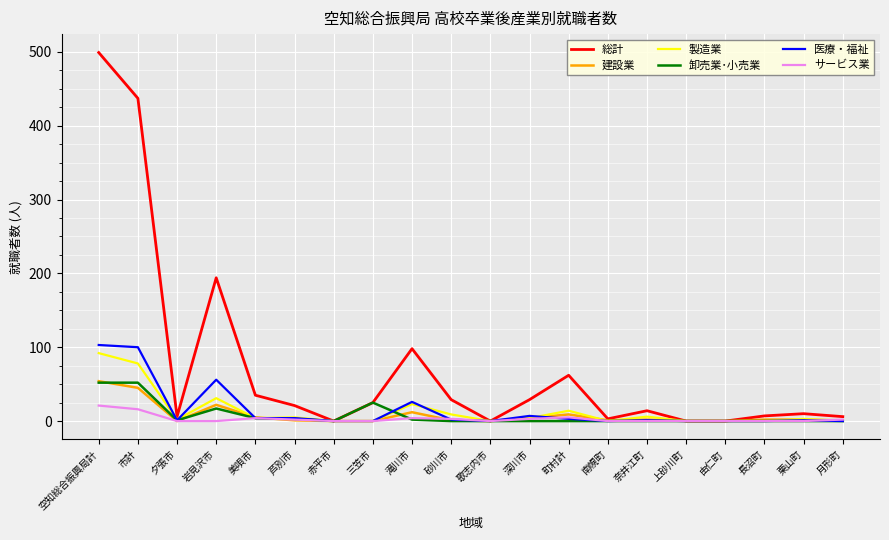

What is the difference between the maximum and minimum values in the 卸売業･小売業 series?

52